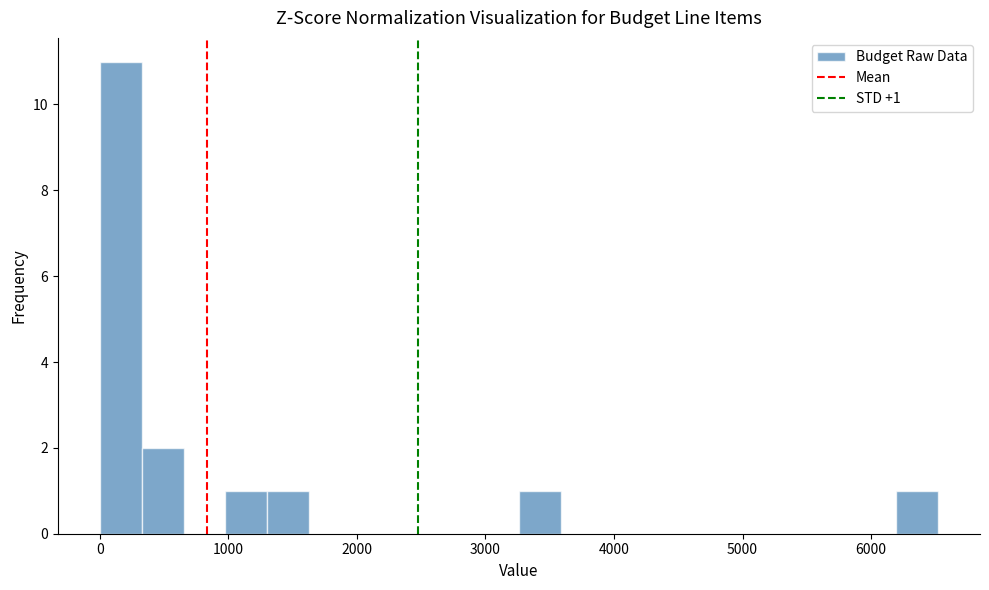

Read against the x-axis, roughly where is the centre of the tallest bar?

200